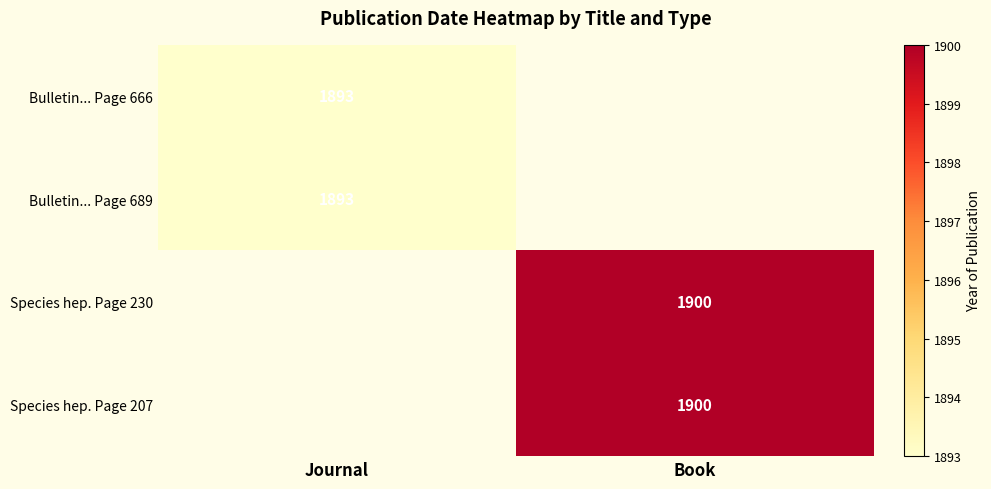

True or false: Species hep. Page 230 has a value of 485 at Book.

False